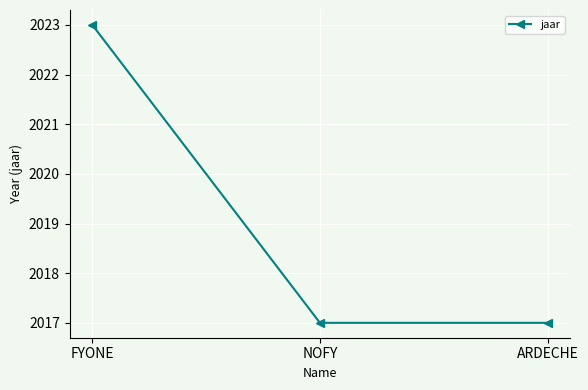

Which label corresponds to the largest value in the chart?

FYONE